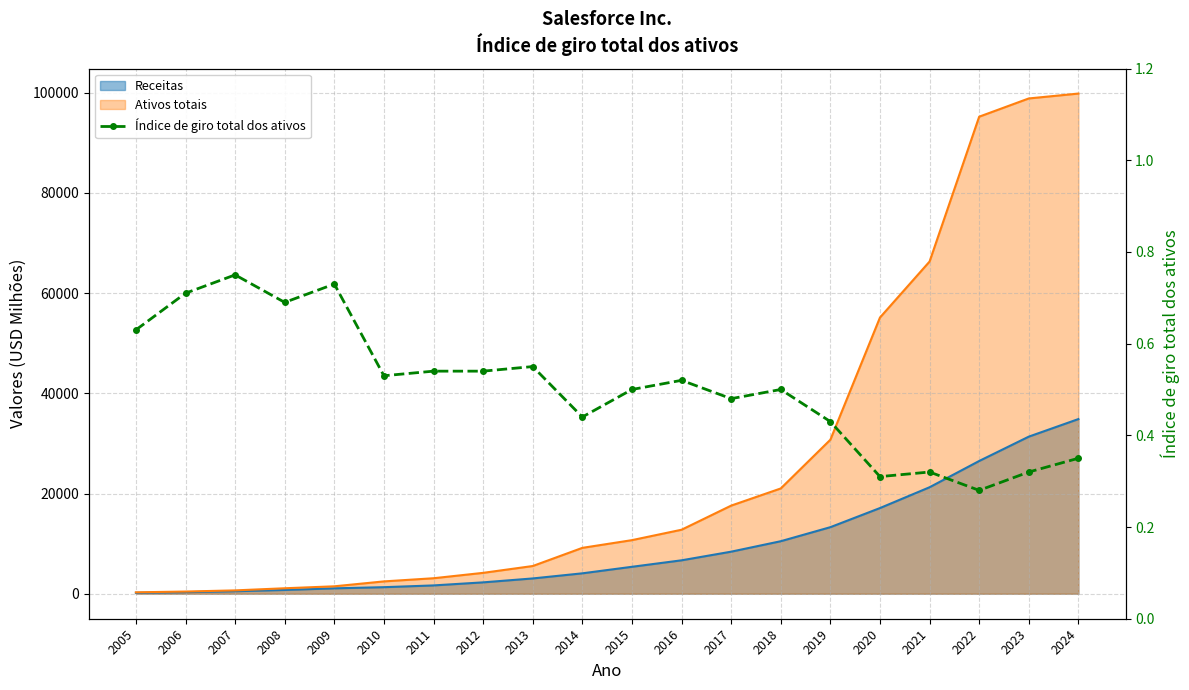

What is the change in value from 2017 to 2020?

-0.2